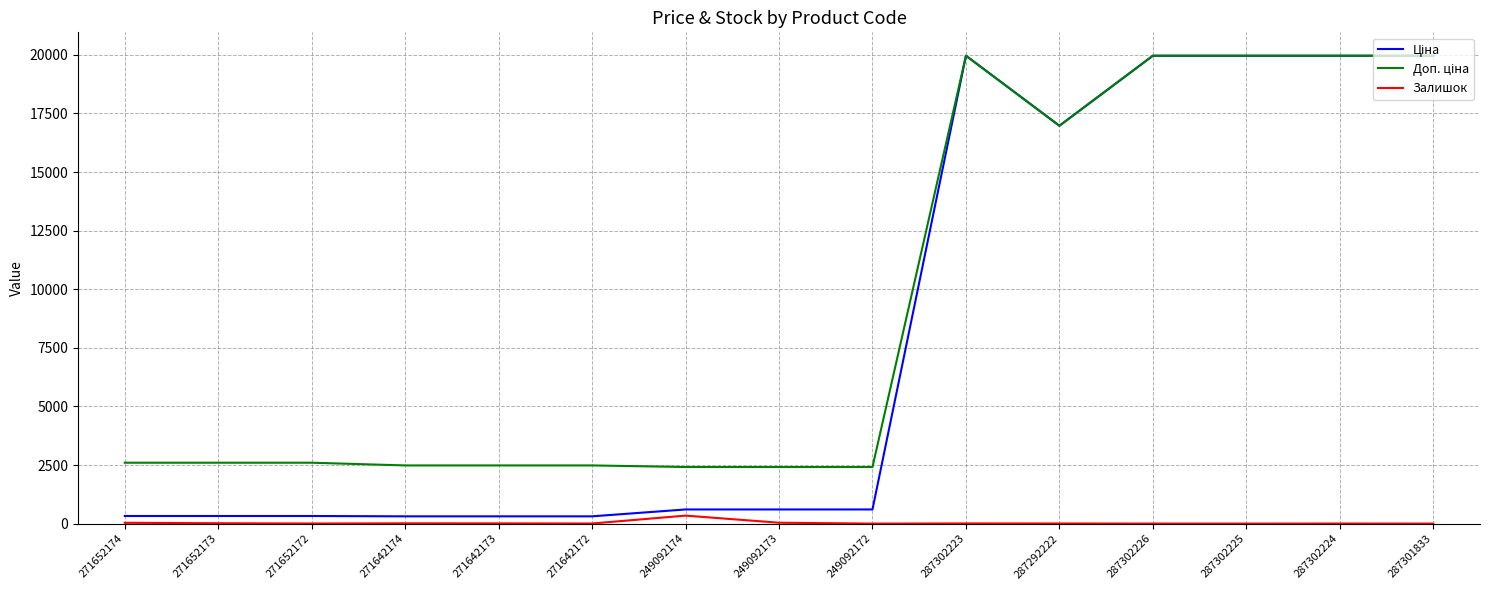

The Залишок series shows 35.0 at 271652174. True or false?

True